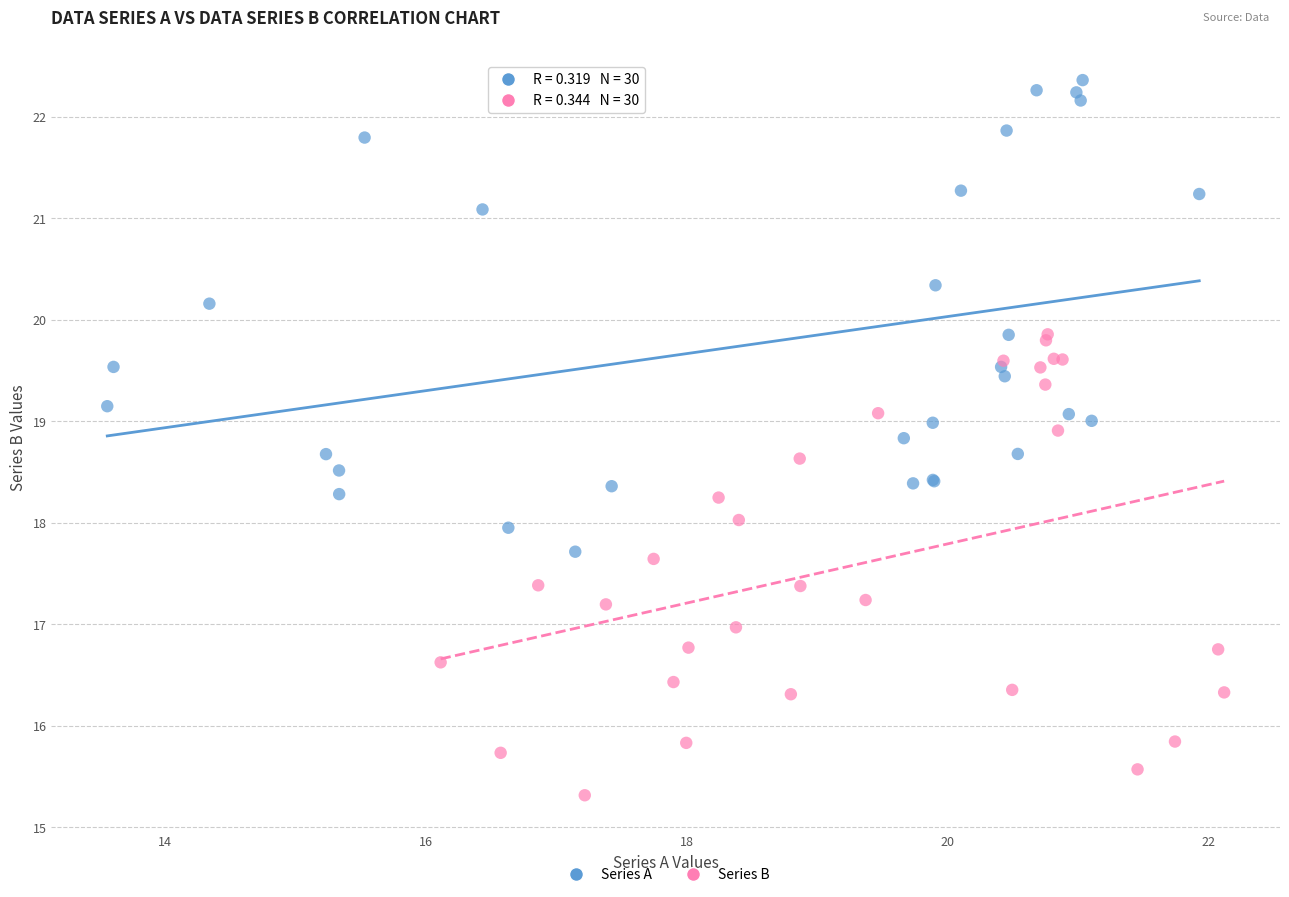

Which series reaches the minimum Y coordinate?

Series B